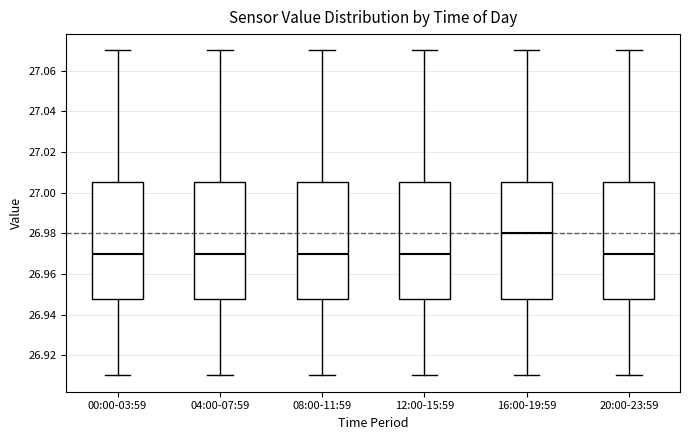

Which box's median line is the highest?

16:00-19:59